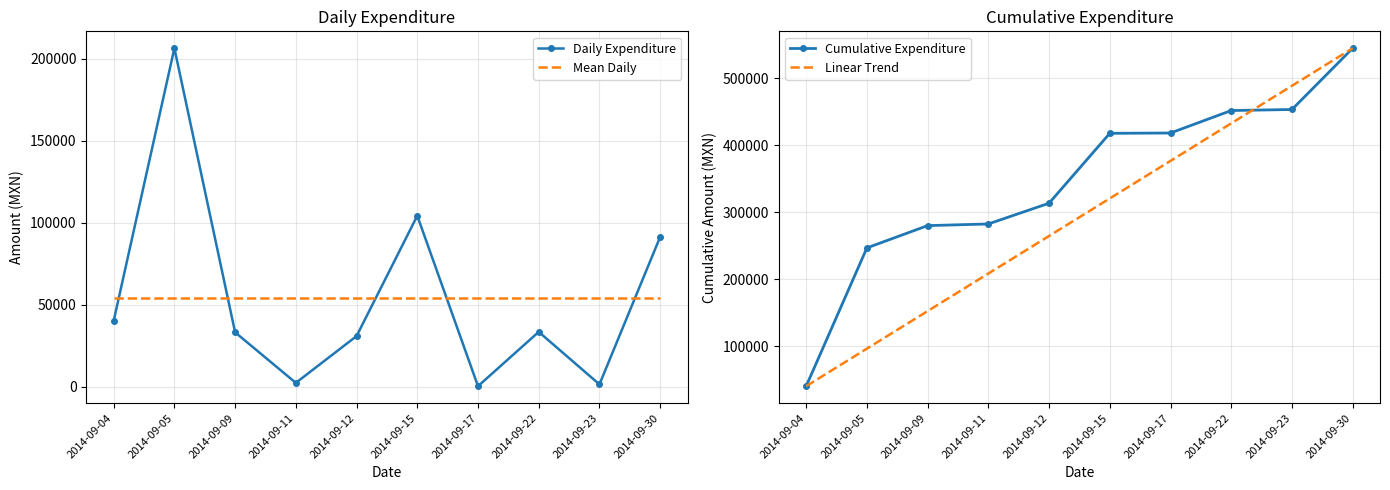

At how many categories does at least one series exceed 513282?

1